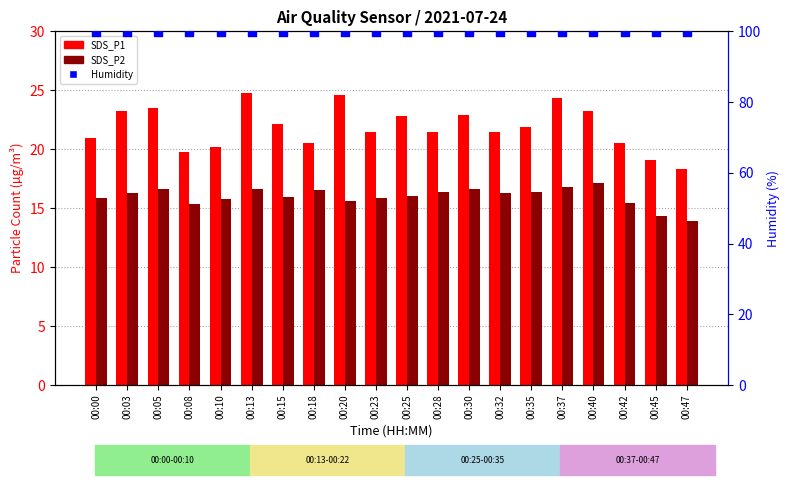

Which series has the largest total across all categories?

Humidity